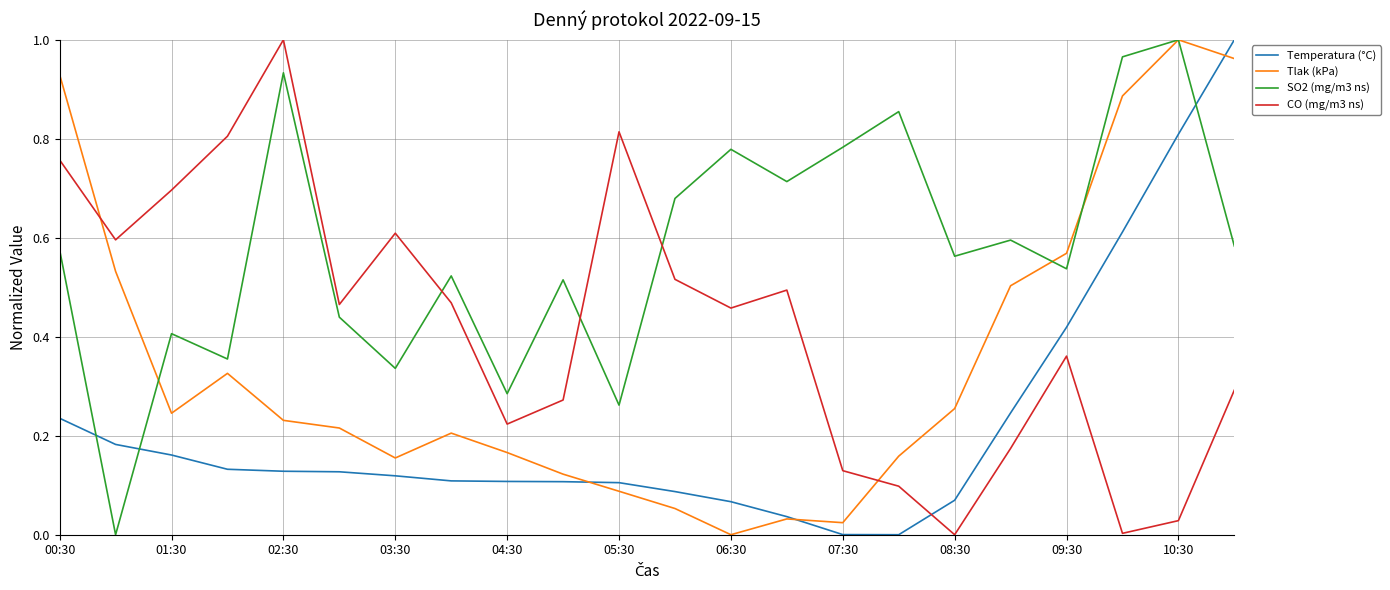

Count the number of data series in this chart.

4